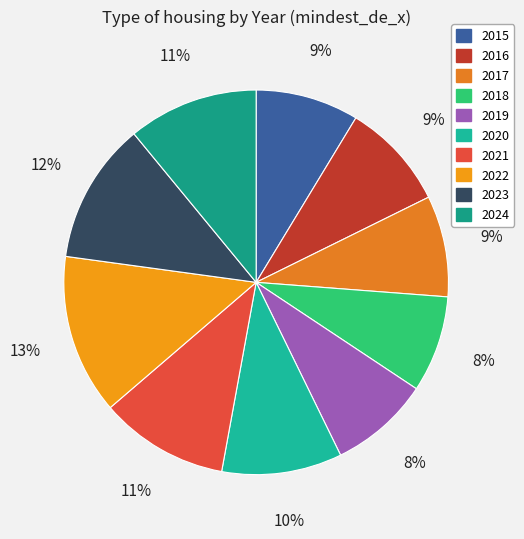

How many segments does this pie chart have?

10